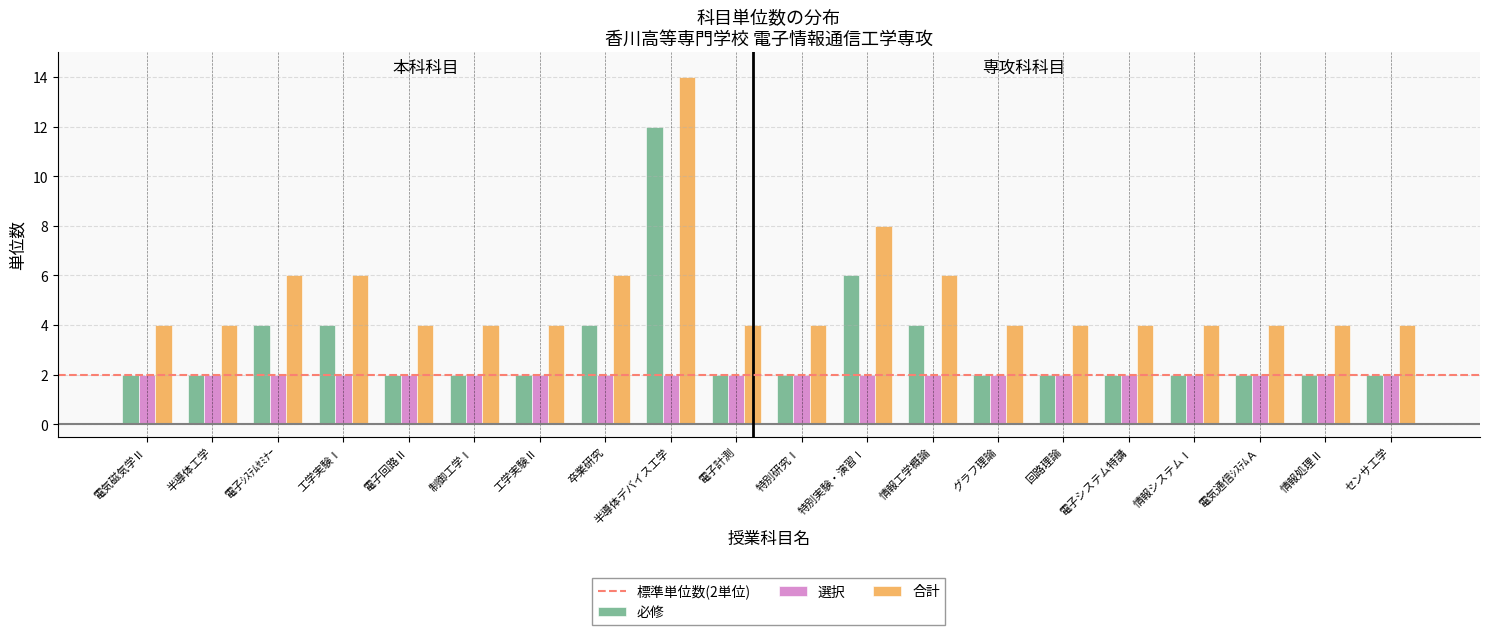

What is the highest value of the 必修 series?

12